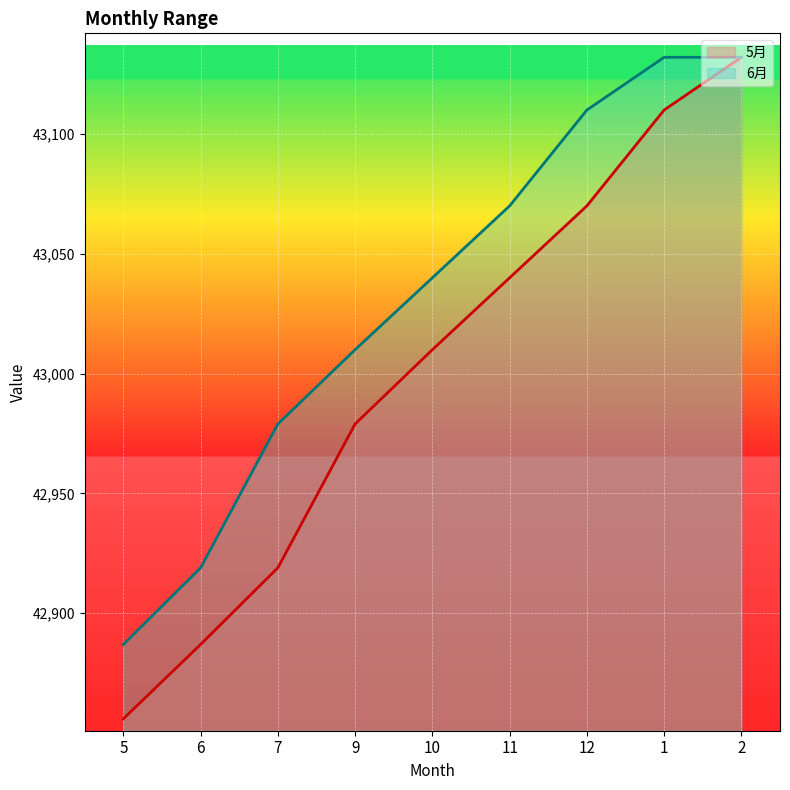

Reading left to right, extract all data points from this chart.

5月: 42856	42887	42919	42979	43010	43040	43070	43110	43132
6月: 42887	42919	42979	43010	43040	43070	43110	43132	43132